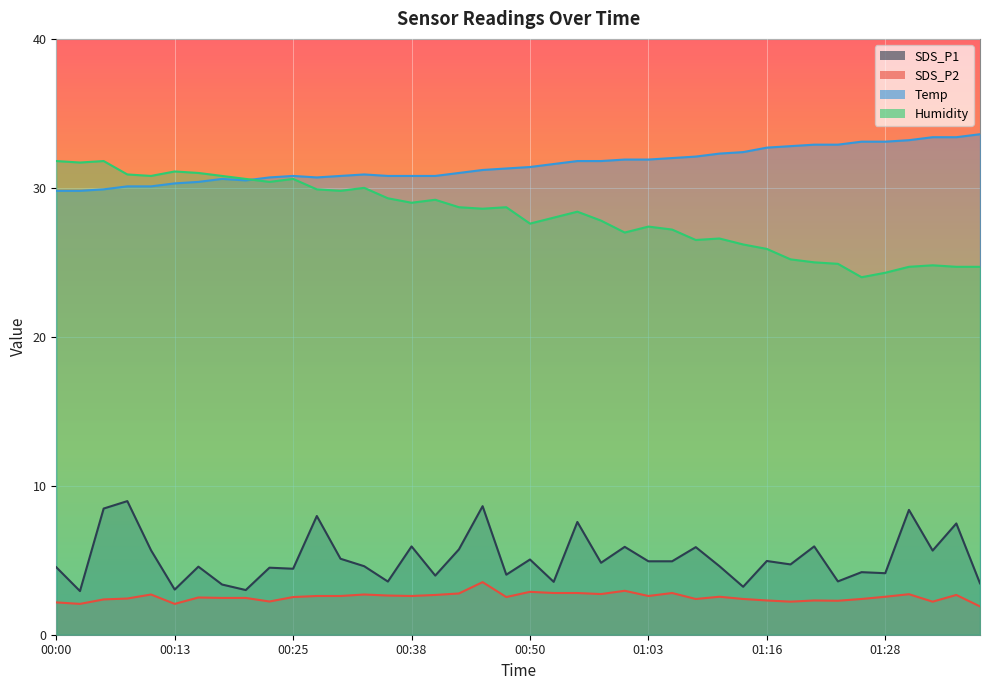

Reading left to right, extract all data points from this chart.

SDS_P1: 00:00=4.5	00:03=2.9	00:05=8.5	00:08=9.0	00:10=5.7	00:13=3.0	00:15=4.6	00:18=3.4	00:20=3.0	00:23=4.5	00:25=4.4	00:28=8.0	00:30=5.1	00:33=4.6	00:35=3.6	00:38=5.9	00:40=4.0	00:43=5.7	00:45=8.6	00:48=4.0	00:50=5.0	00:53=3.5	00:55=7.6	00:58=4.8	01:00=5.9	01:03=4.9	01:05=4.9	01:08=5.9	01:11=4.6	01:13=3.2	01:16=5.0	01:18=4.7	01:21=5.9	01:23=3.6	01:26=4.2	01:28=4.1	01:31=8.4	01:33=5.7	01:36=7.5	01:38=3.5
SDS_P2: 00:00=2.2	00:03=2.1	00:05=2.4	00:08=2.4	00:10=2.7	00:13=2.1	00:15=2.5	00:18=2.5	00:20=2.5	00:23=2.2	00:25=2.5	00:28=2.6	00:30=2.6	00:33=2.7	00:35=2.6	00:38=2.6	00:40=2.7	00:43=2.8	00:45=3.5	00:48=2.5	00:50=2.9	00:53=2.8	00:55=2.8	00:58=2.7	01:00=3.0	01:03=2.6	01:05=2.8	01:08=2.4	01:11=2.5	01:13=2.4	01:16=2.3	01:18=2.2	01:21=2.3	01:23=2.3	01:26=2.4	01:28=2.5	01:31=2.7	01:33=2.2	01:36=2.7	01:38=1.9
Temp: 00:00=29.8	00:03=29.8	00:05=29.9	00:08=30.1	00:10=30.1	00:13=30.3	00:15=30.4	00:18=30.6	00:20=30.5	00:23=30.7	00:25=30.8	00:28=30.7	00:30=30.8	00:33=30.9	00:35=30.8	00:38=30.8	00:40=30.8	00:43=31.0	00:45=31.2	00:48=31.3	00:50=31.4	00:53=31.6	00:55=31.8	00:58=31.8	01:00=31.9	01:03=31.9	01:05=32.0	01:08=32.1	01:11=32.3	01:13=32.4	01:16=32.7	01:18=32.8	01:21=32.9	01:23=32.9	01:26=33.1	01:28=33.1	01:31=33.2	01:33=33.4	01:36=33.4	01:38=33.6
Humidity: 00:00=31.8	00:03=31.7	00:05=31.8	00:08=30.9	00:10=30.8	00:13=31.1	00:15=31.0	00:18=30.8	00:20=30.6	00:23=30.4	00:25=30.6	00:28=29.9	00:30=29.8	00:33=30.0	00:35=29.3	00:38=29.0	00:40=29.2	00:43=28.7	00:45=28.6	00:48=28.7	00:50=27.6	00:53=28.0	00:55=28.4	00:58=27.8	01:00=27.0	01:03=27.4	01:05=27.2	01:08=26.5	01:11=26.6	01:13=26.2	01:16=25.9	01:18=25.2	01:21=25.0	01:23=24.9	01:26=24.0	01:28=24.3	01:31=24.7	01:33=24.8	01:36=24.7	01:38=24.7